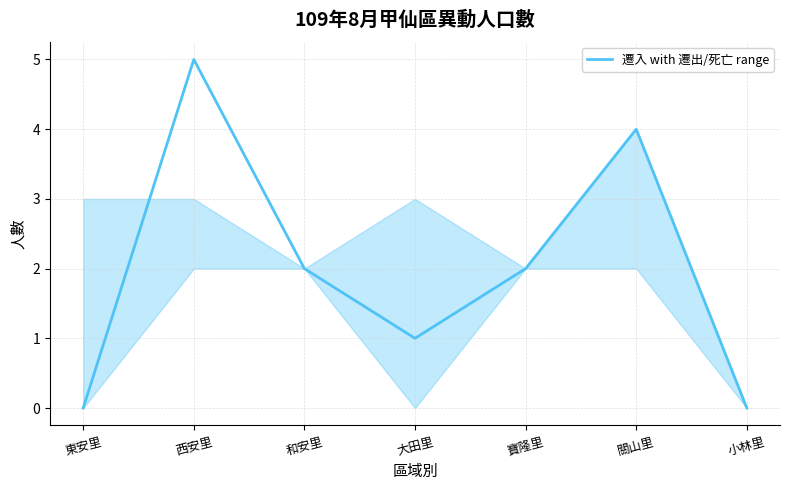

Is this an area chart (filled region under the line)?

No